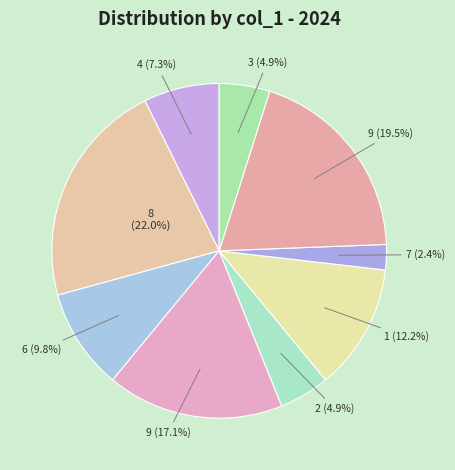

Count the number of slices in the pie.

9